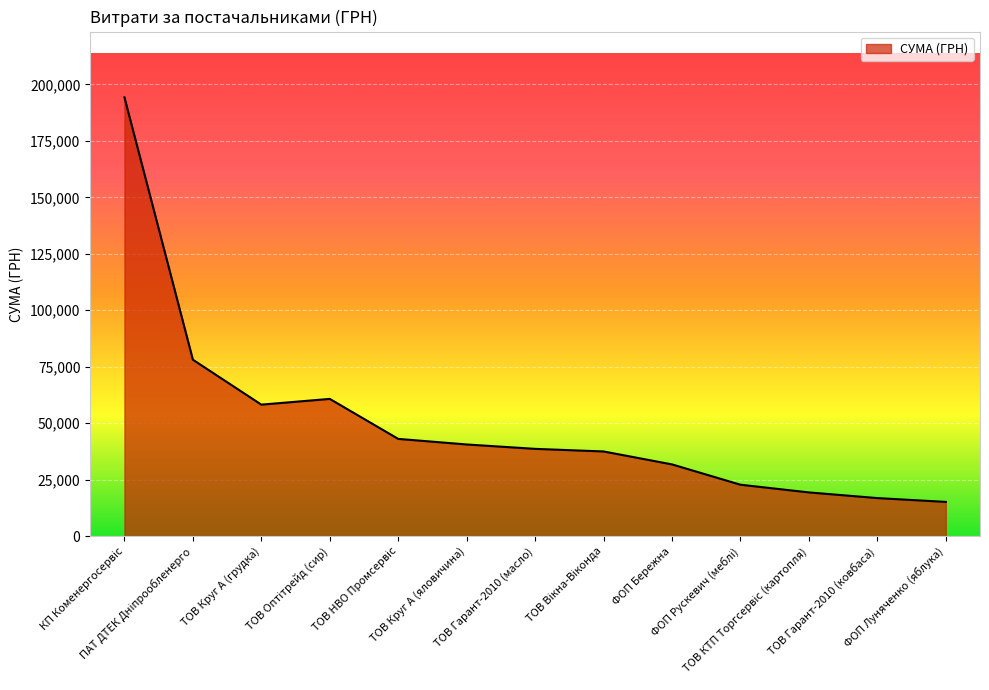

What is the minimum value shown in the chart?

15147.0